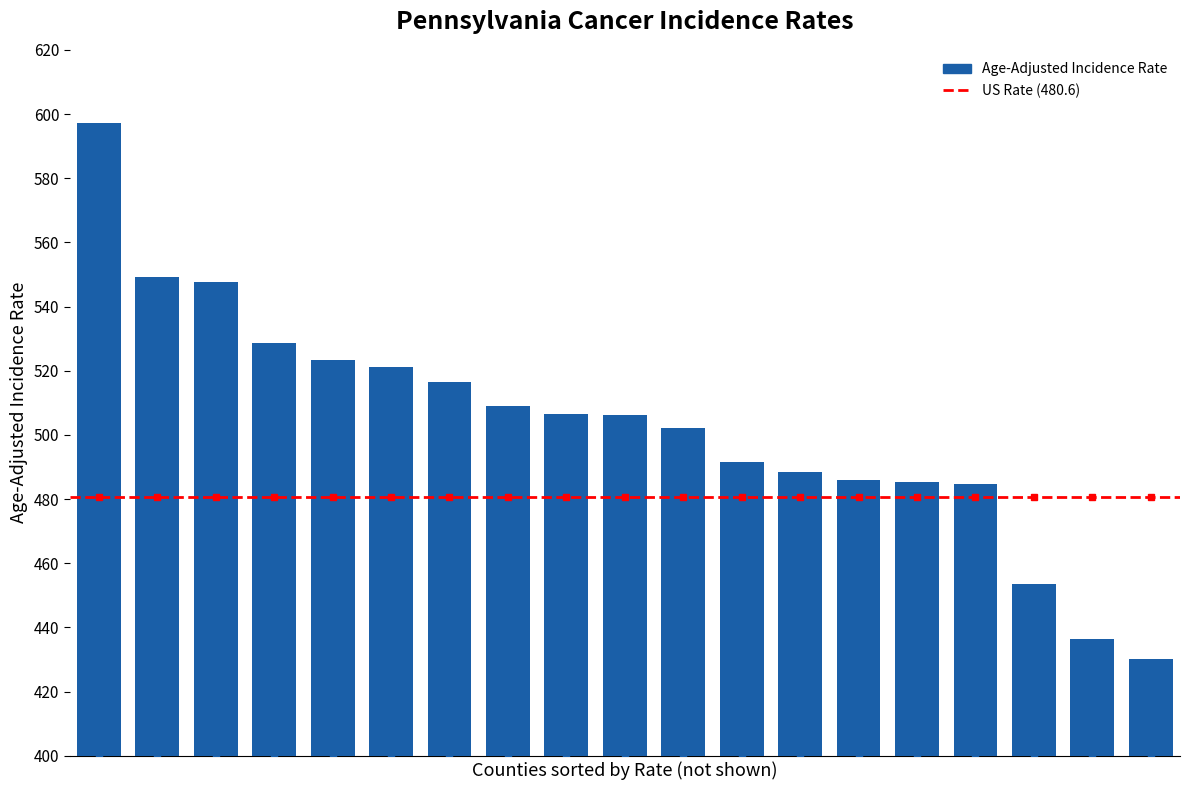

What is the difference between the maximum and minimum values?

167.1